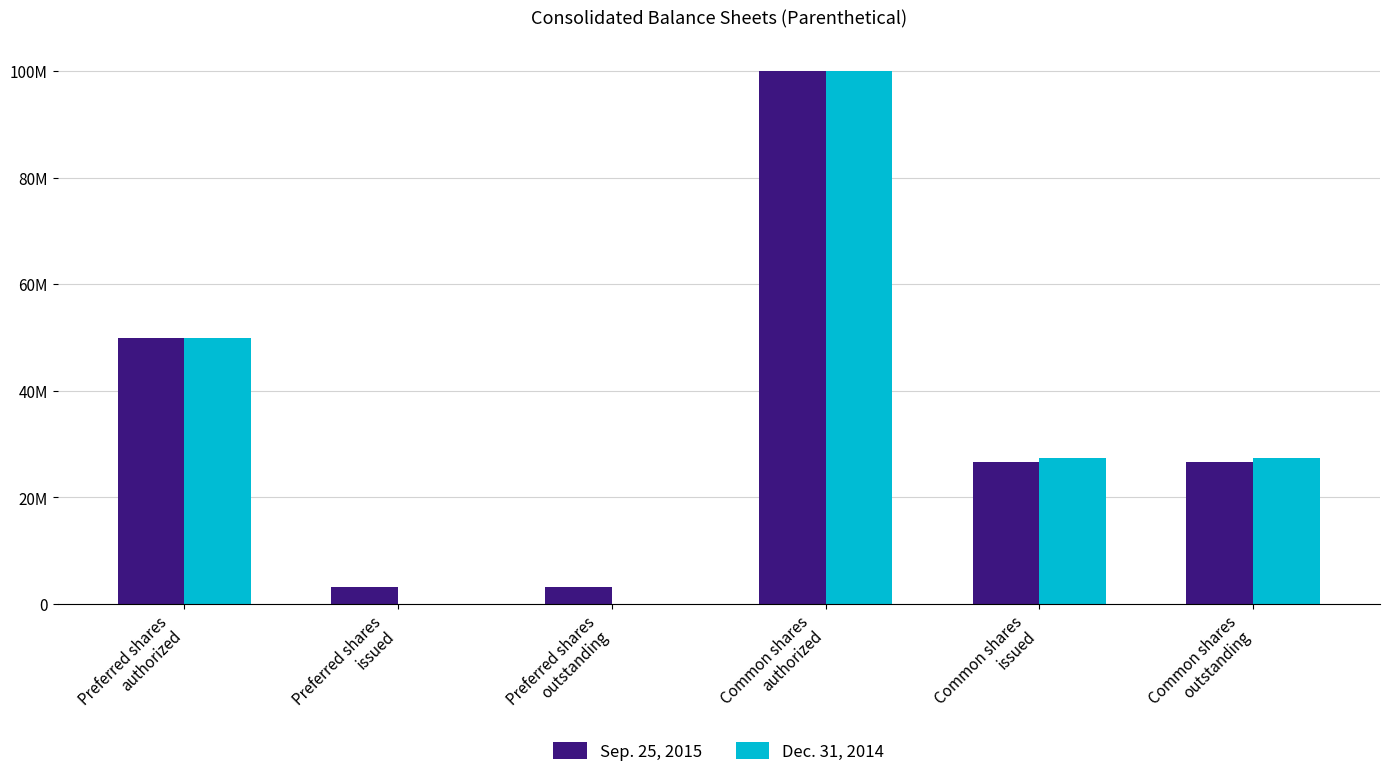

What position from the left is Preferred shares
authorized?

1